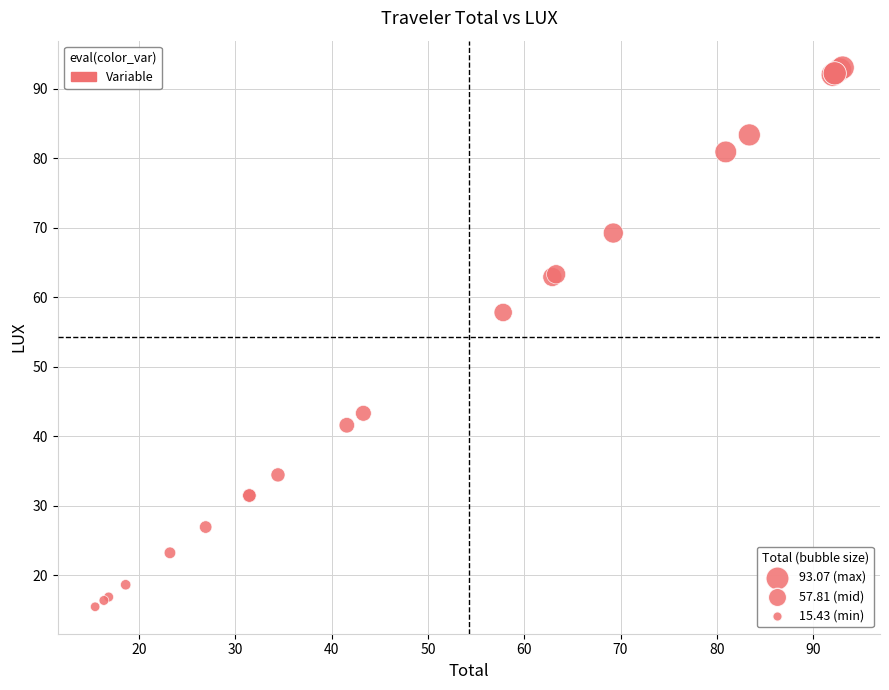

What Y value in the scatter plot is closest to 54?

57.8